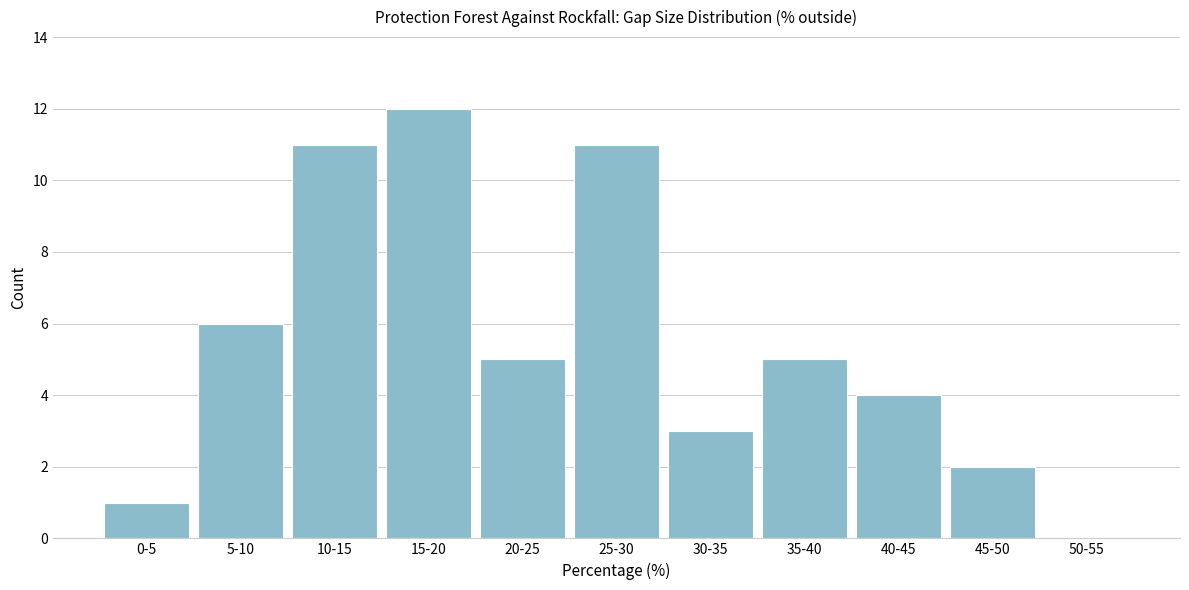

Reading left to right, transcribe all the data shown in this chart.

0-5=1	5-10=6	10-15=11	15-20=12	20-25=5	25-30=11	30-35=3	35-40=5	40-45=4	45-50=2	50-55=0